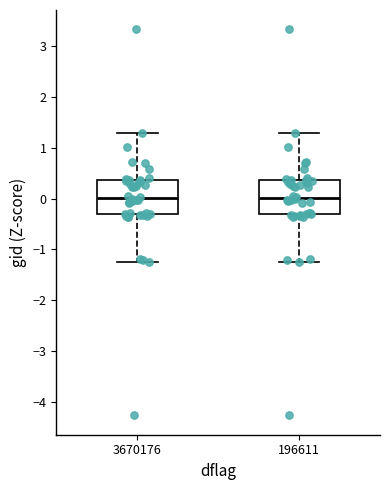

Reading left to right, read every box against the y-axis: the position of its median line, the range the box covers, and the ends of its whiskers. The values are not printed on the chart, so give them approximately, as read against the axis.

3670176: median 0.0, box -0.3 to 0.4, whiskers -1.3 to 1.3
196611: median 0.0, box -0.3 to 0.4, whiskers -1.3 to 1.3